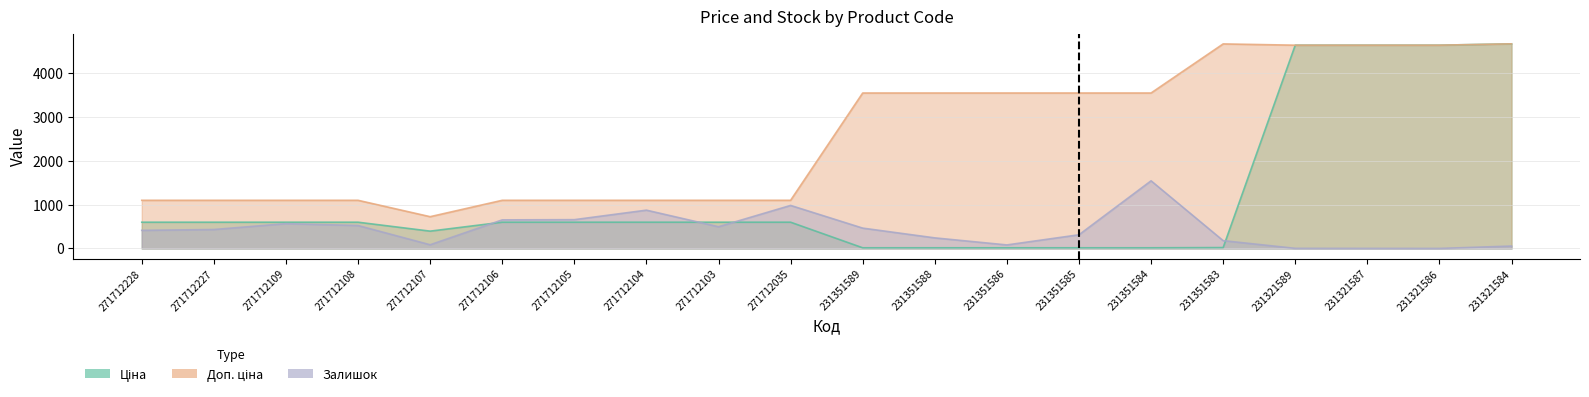

Reading left to right, list all the values displayed in this chart.

Ціна: 271712228=599.9	271712227=599.9	271712109=599.9	271712108=599.9	271712107=395.9	271712106=599.9	271712105=599.9	271712104=599.9	271712103=599.9	271712035=599.9	231351589=15.8	231351588=15.8	231351586=15.8	231351585=15.8	231351584=15.8	231351583=20.8	231321589=4642.5	231321587=4642.5	231321586=4642.5	231321584=4672.9
Доп. ціна: 271712228=1100.0	271712227=1100.0	271712109=1100.0	271712108=1100.0	271712107=726.0	271712106=1100.0	271712105=1100.0	271712104=1100.0	271712103=1100.0	271712035=1100.0	231351589=3550.0	231351588=3550.0	231351586=3550.0	231351585=3550.0	231351584=3550.0	231351583=4671.0	231321589=4642.0	231321587=4642.0	231321586=4642.0	231321584=4673.0
Залишок: 271712228=414.0	271712227=433.0	271712109=567.0	271712108=524.0	271712107=85.0	271712106=653.0	271712105=658.0	271712104=875.0	271712103=496.0	271712035=983.0	231351589=465.0	231351588=242.0	231351586=81.0	231351585=313.0	231351584=1545.0	231351583=179.0	231321589=3.0	231321587=2.0	231321586=1.0	231321584=55.0